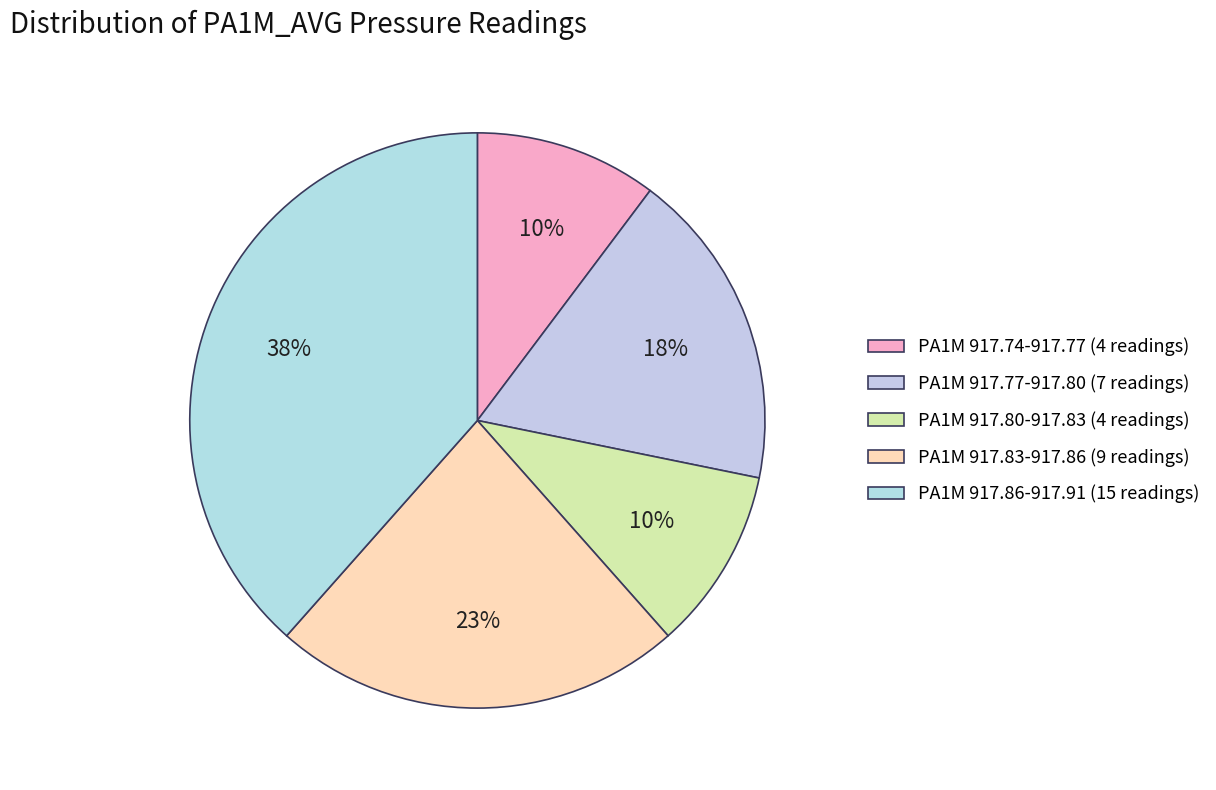

Is there a majority slice in this chart?

No